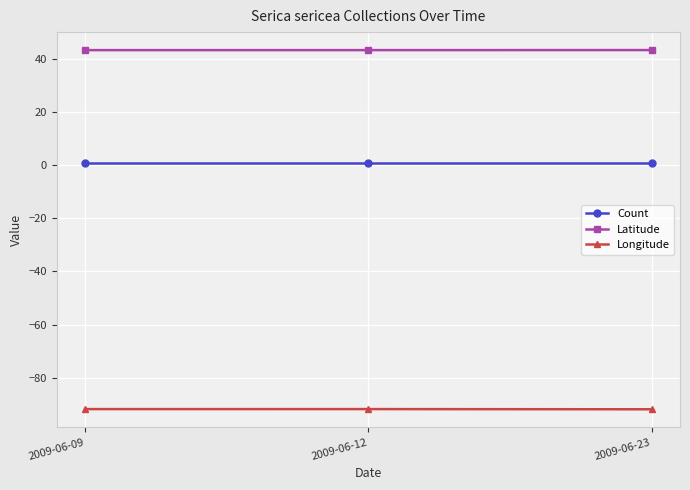

What is the sum of all Latitude values?

130.0